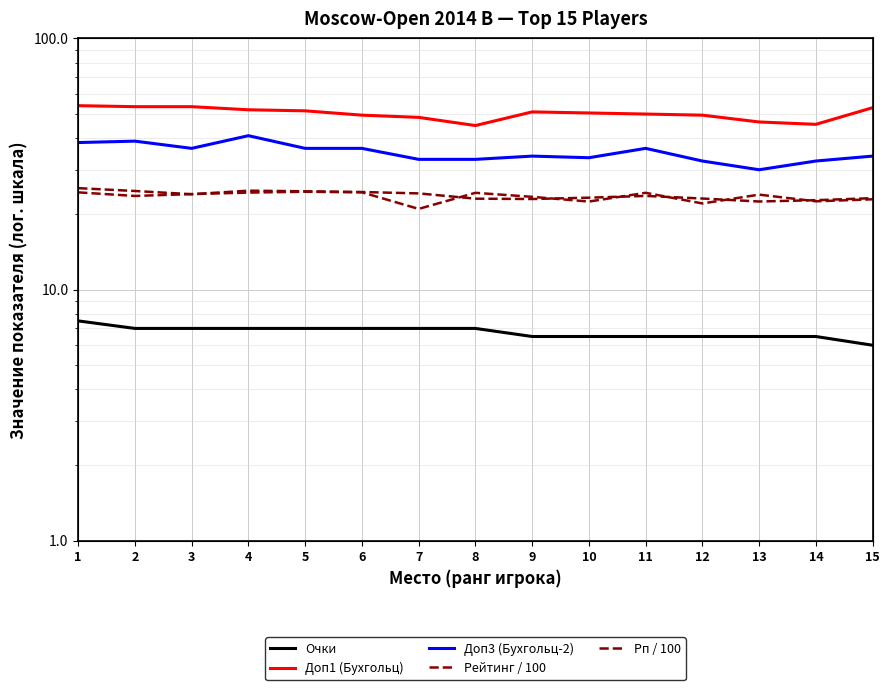

True or false: Рп / 100 has a value of 34.1 at 6.

False